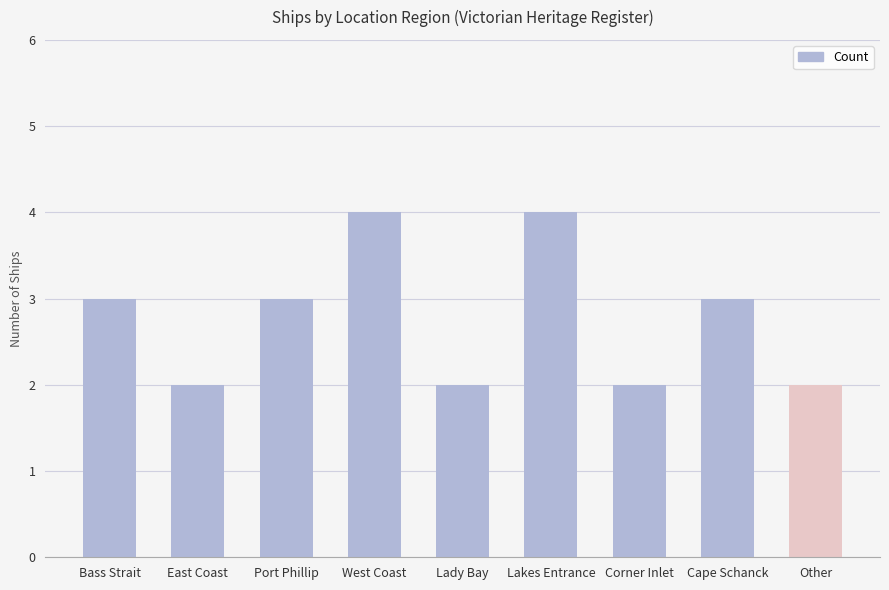

What is the label of the 2nd bar from the right?

Cape Schanck